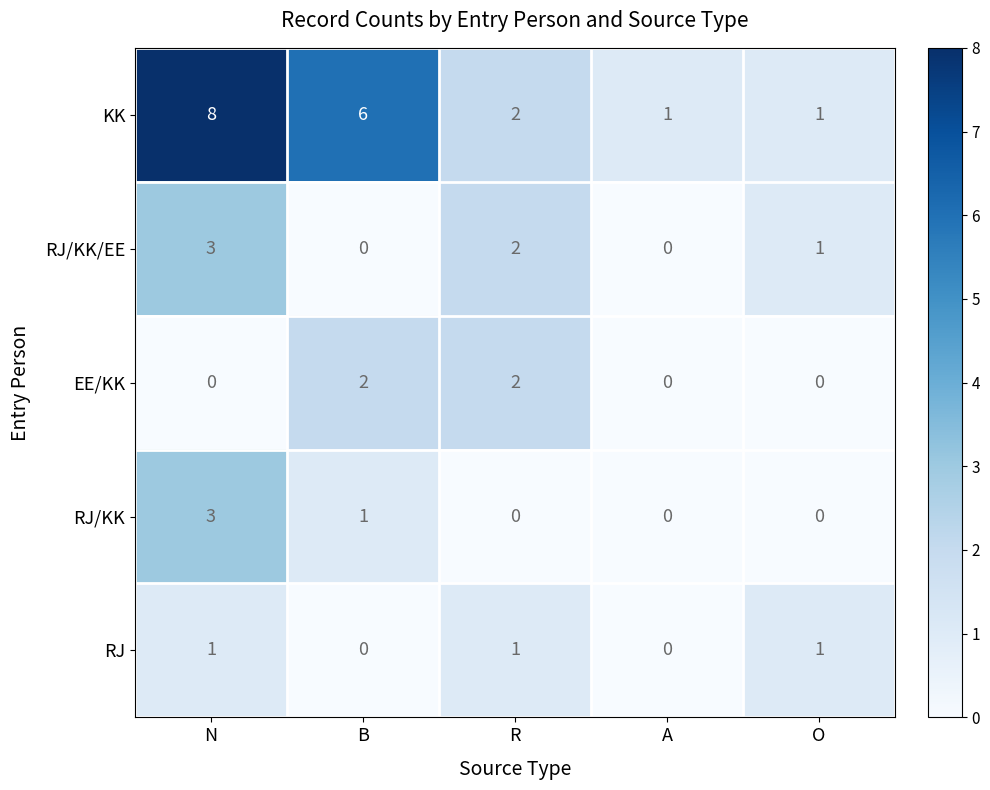

Reading left to right, transcribe all the data shown in this chart.

KK: 8	6	2	1	1
RJ/KK/EE: 3	0	2	0	1
EE/KK: 0	2	2	0	0
RJ/KK: 3	1	0	0	0
RJ: 1	0	1	0	1